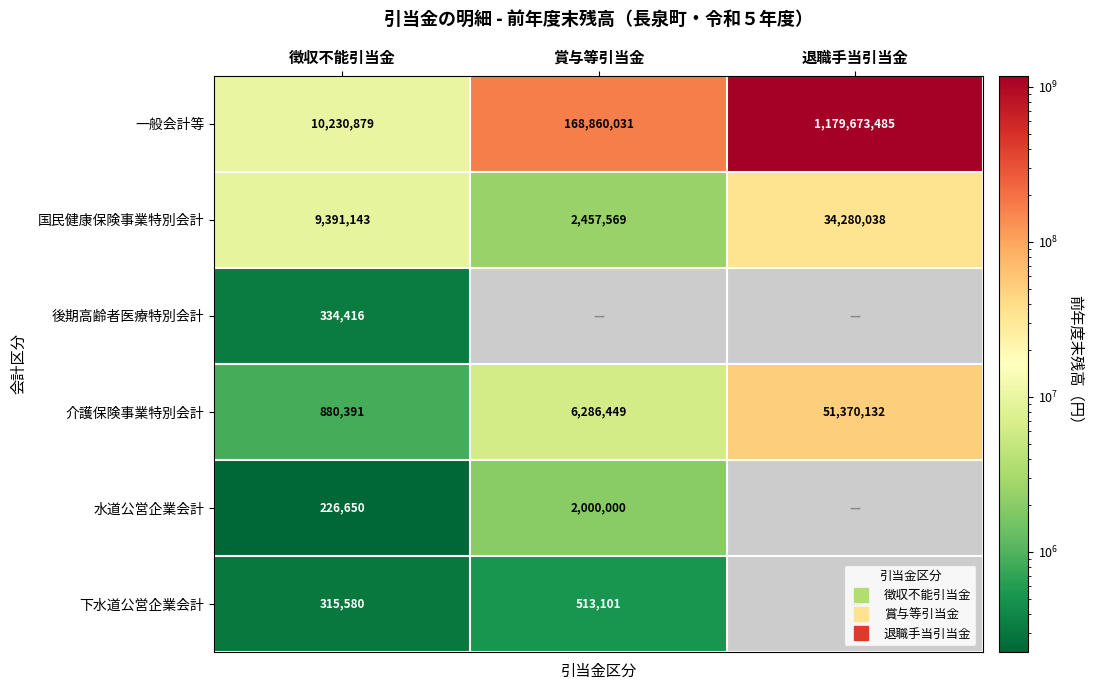

How many values in 水道公営企業会計 are above zero?

2